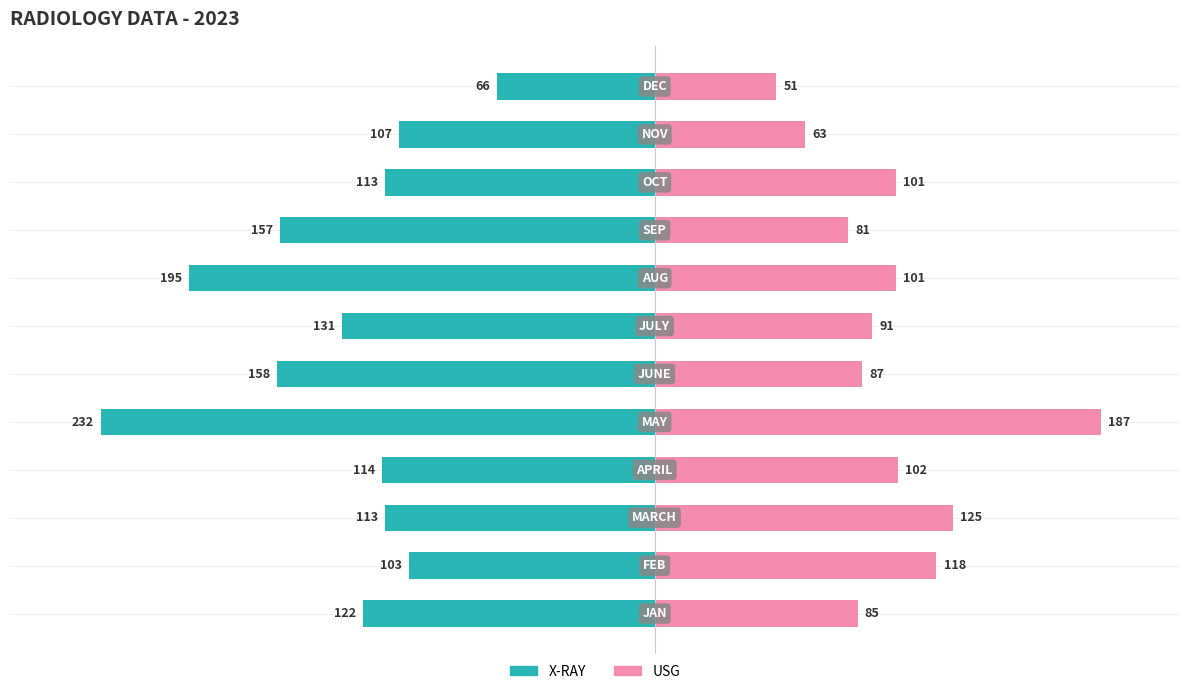

Where is X-RAY nearest to the value -149?

8